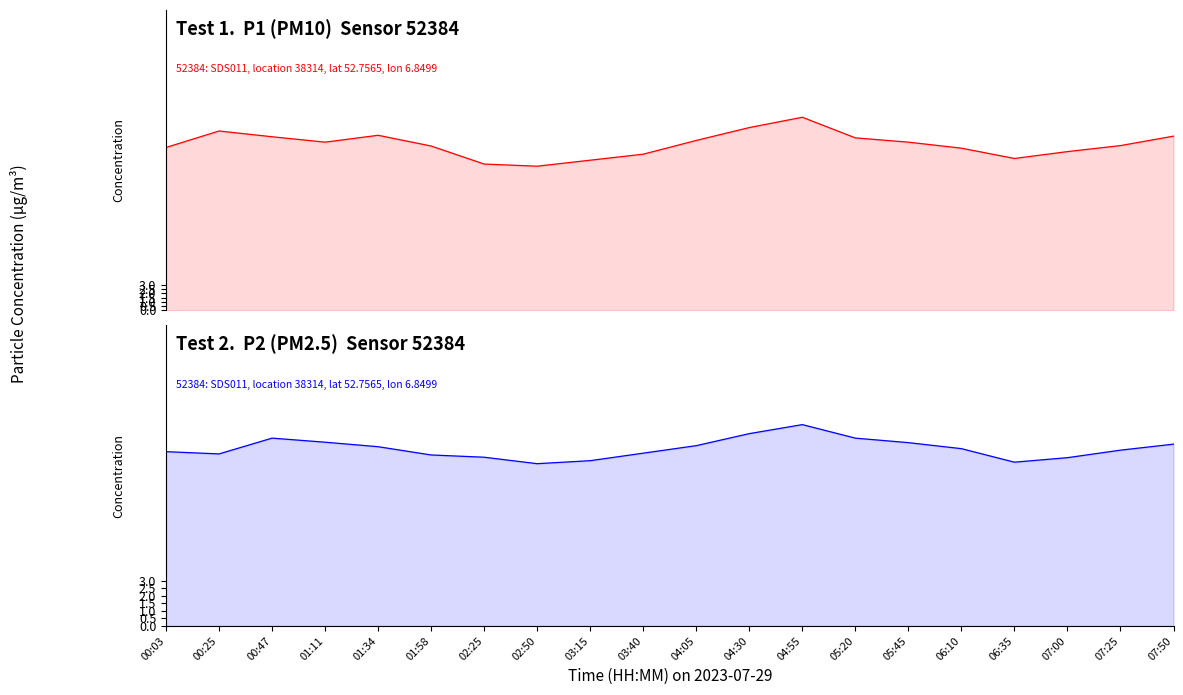

What is the sum of all P1 values?

386.7